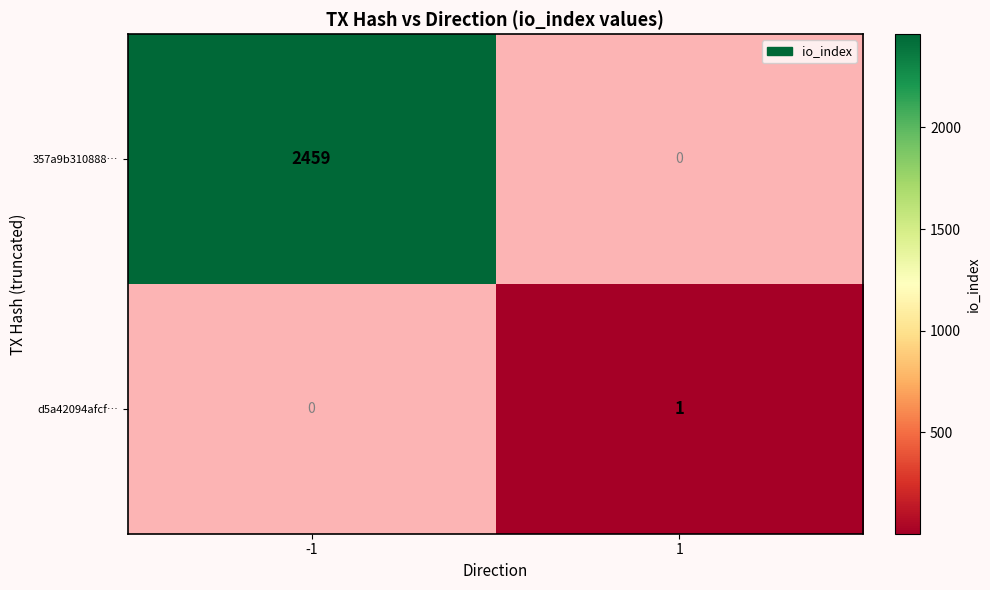

True or false: d5a42094afcf… has a value of 0.4 at 1.

False